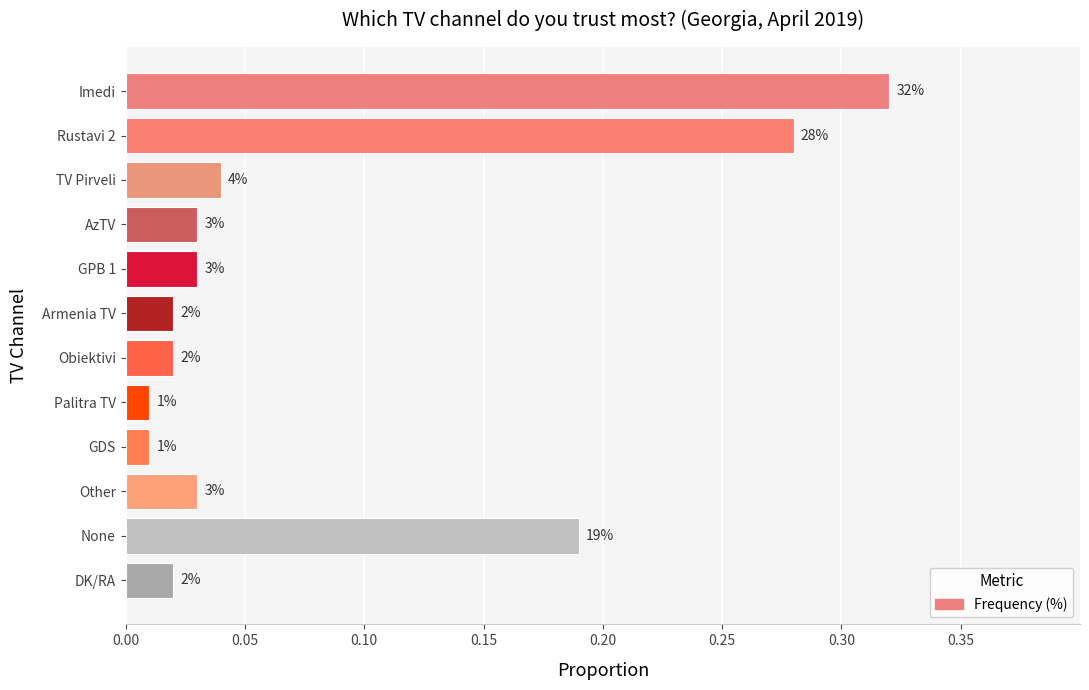

How many bars are there in total?

12